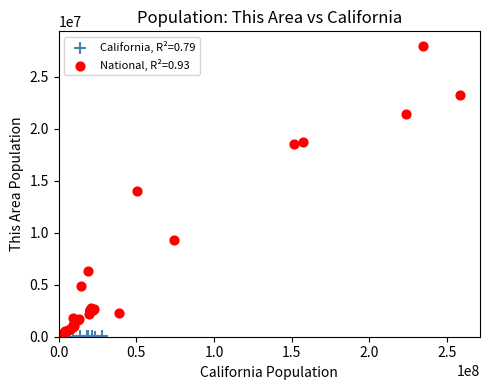

Which series has the widest spread of Y values?

National, R²=0.93